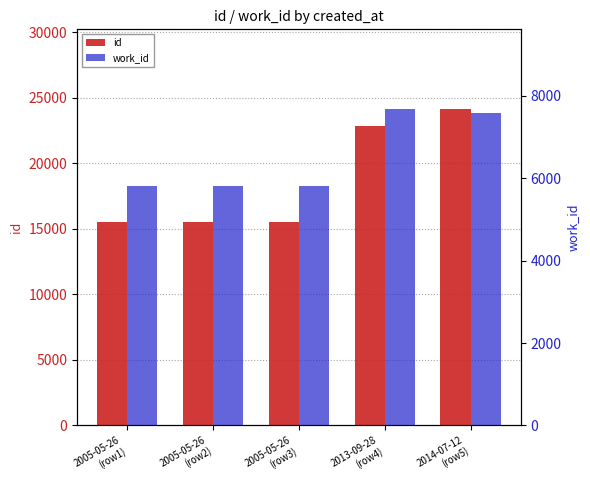

What is the smallest value displayed?

5813